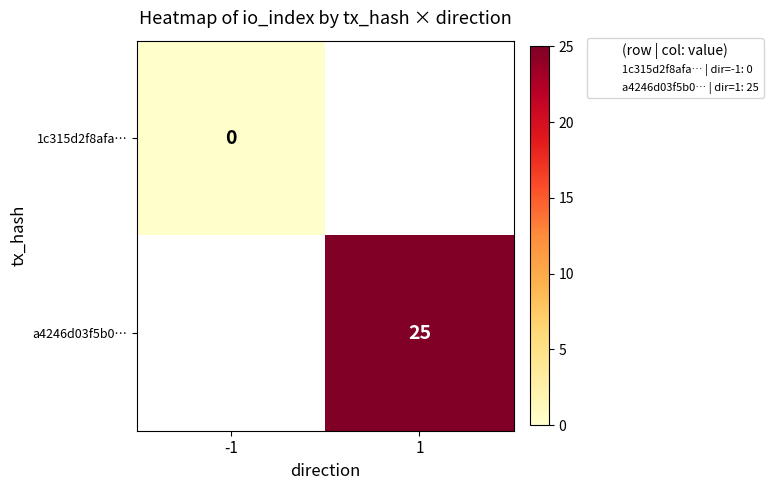

At how many categories does at least one series exceed 3?

1